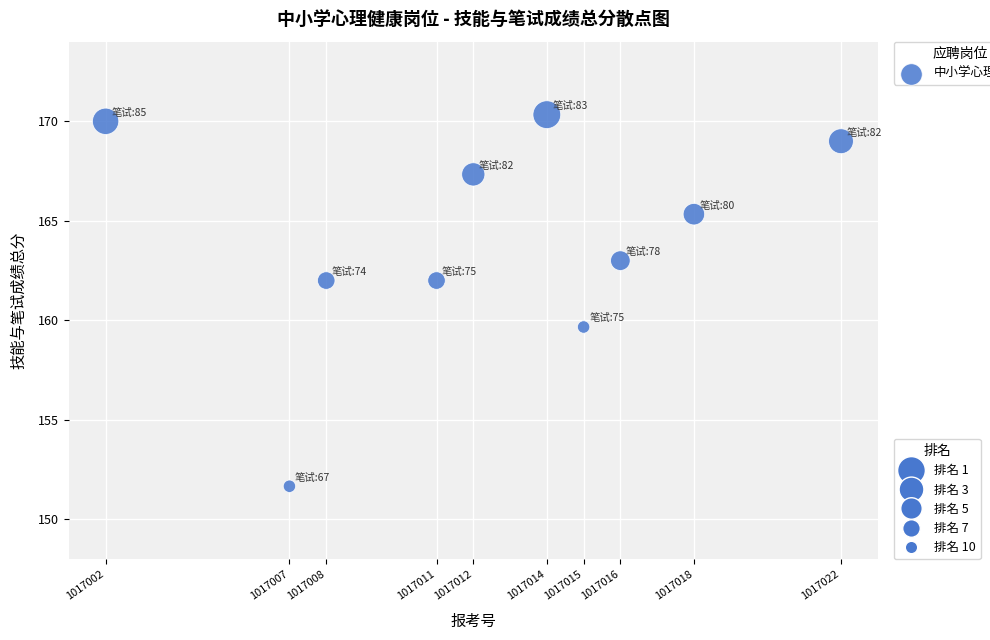

What is the range of Y values (max minus min)?

18.7